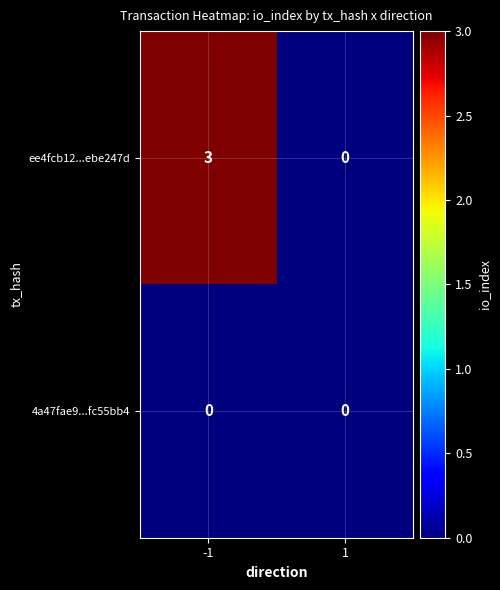

What is the difference between the ee4fcb12...ebe247d values at 1 and -1?

3